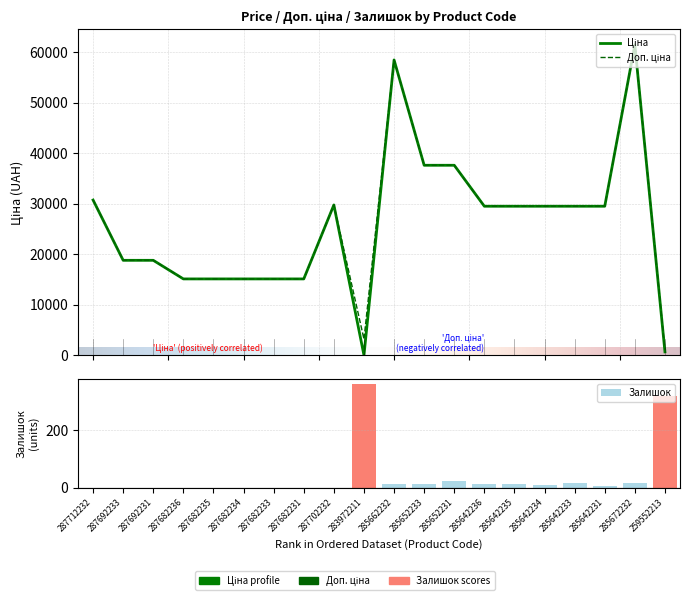

What is the approximate value of Доп. ціна at 285672232?

61434.3